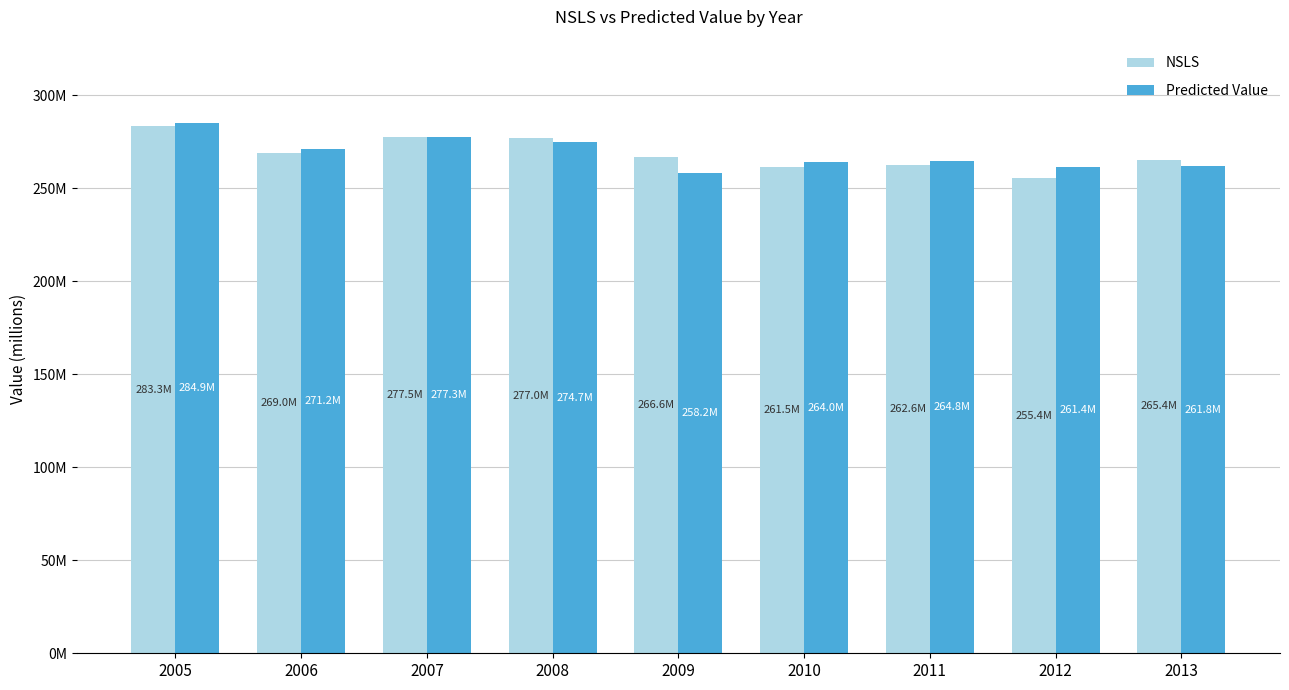

Does the chart contain stacked bars?

No